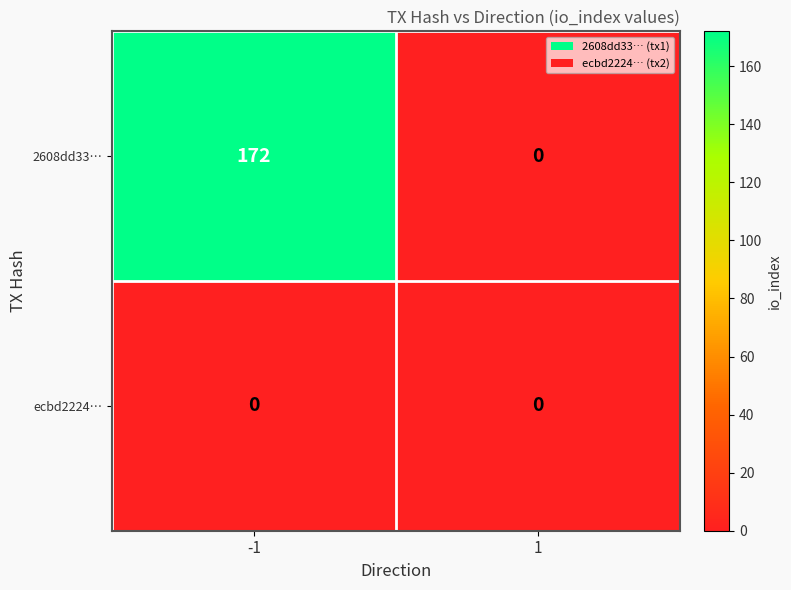

Rank the series at -1 from lowest to highest value.

ecbd2224…, 2608dd33…